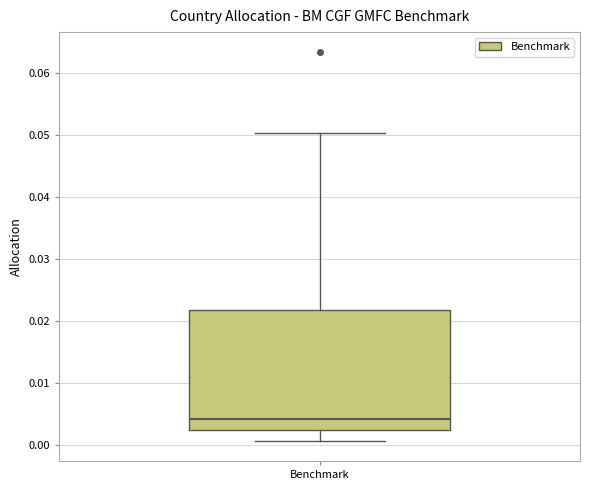

Transcribe this box plot: give where the median line is, the range the box spans, and where the two whiskers end, as read against the y-axis. The values are not printed on the chart, so give them approximately, as read against the axis.

median 0.004, box 0.002 to 0.022, whiskers 0.001 to 0.050